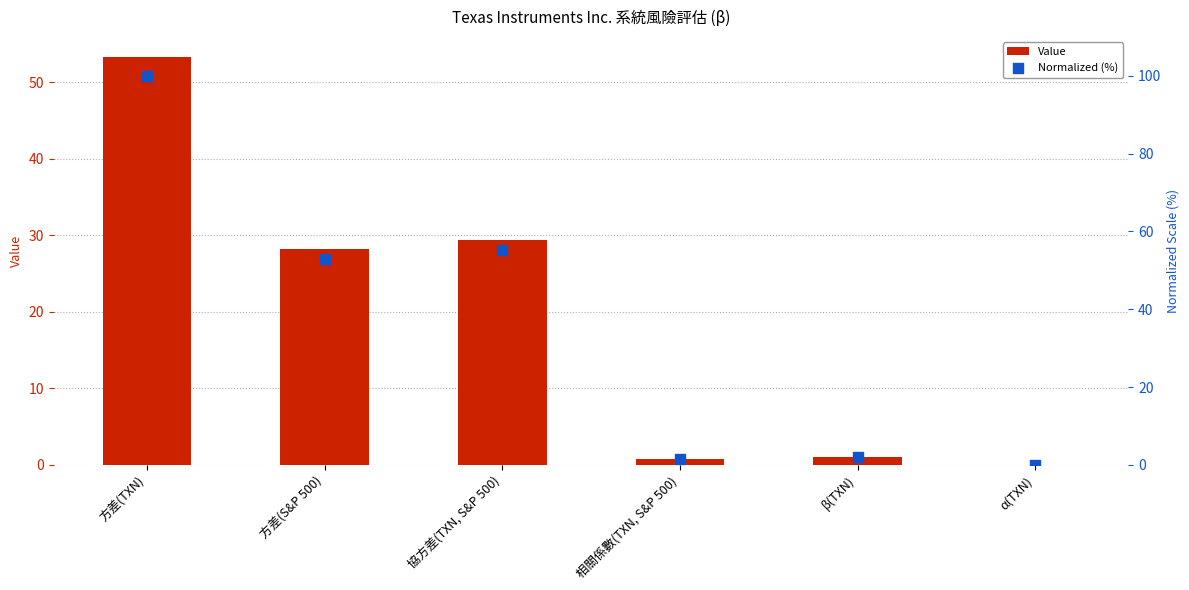

Which series has the largest total across all categories?

Normalized (%)